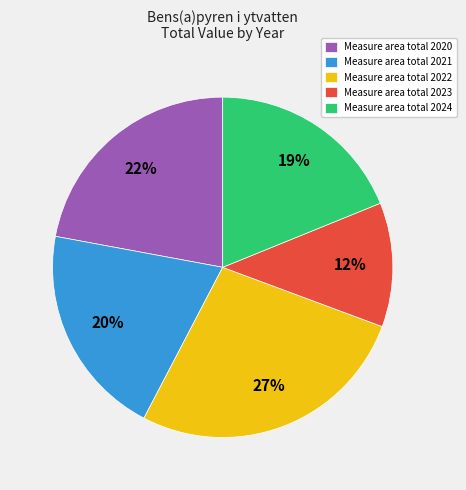

What is the largest slice in the pie chart?

Measure area total 2022